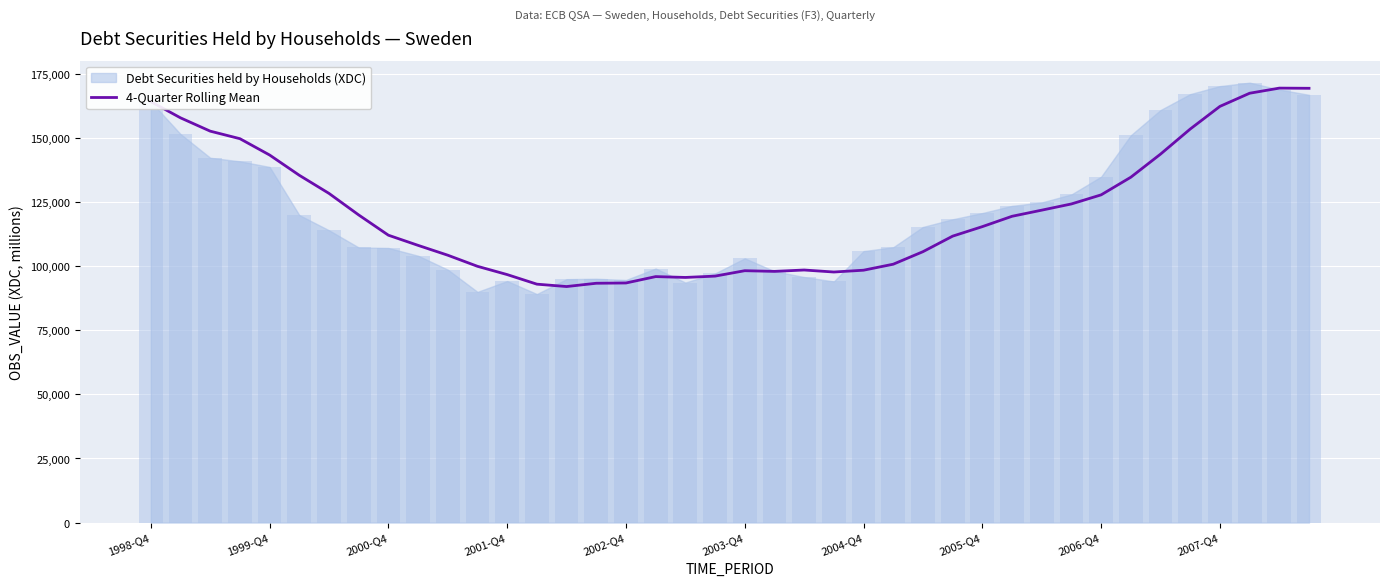

The value of 4-Quarter Rolling Mean at 2001-Q4 is 136179.7. True or false?

False